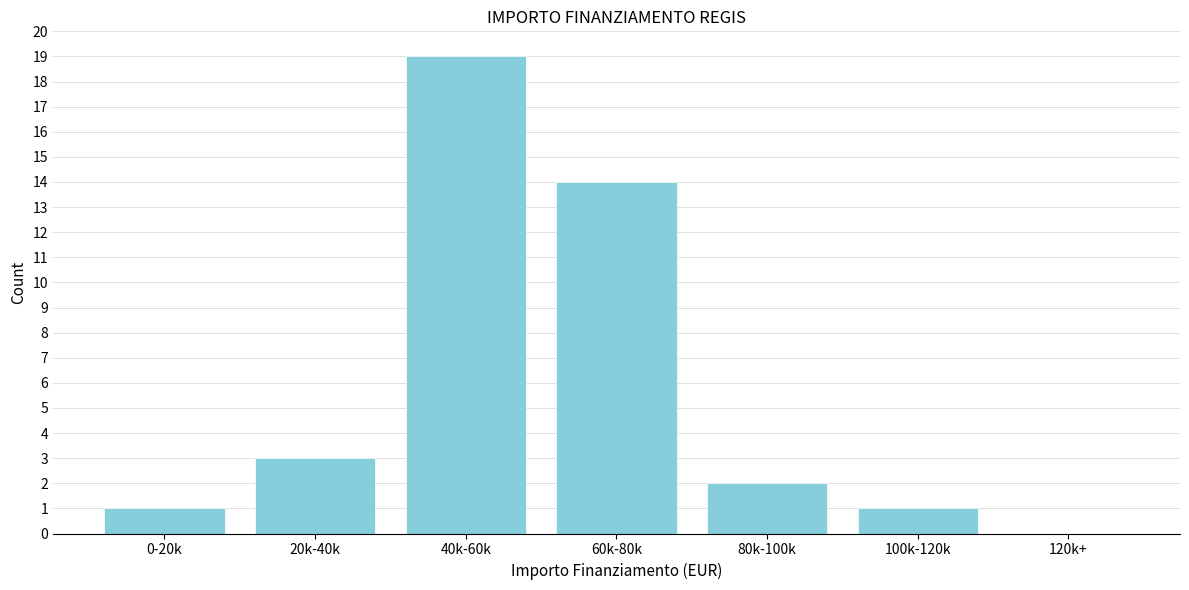

Reading left to right, extract all data points from this chart.

0-20k=1	20k-40k=3	40k-60k=19	60k-80k=14	80k-100k=2	100k-120k=1	120k+=0